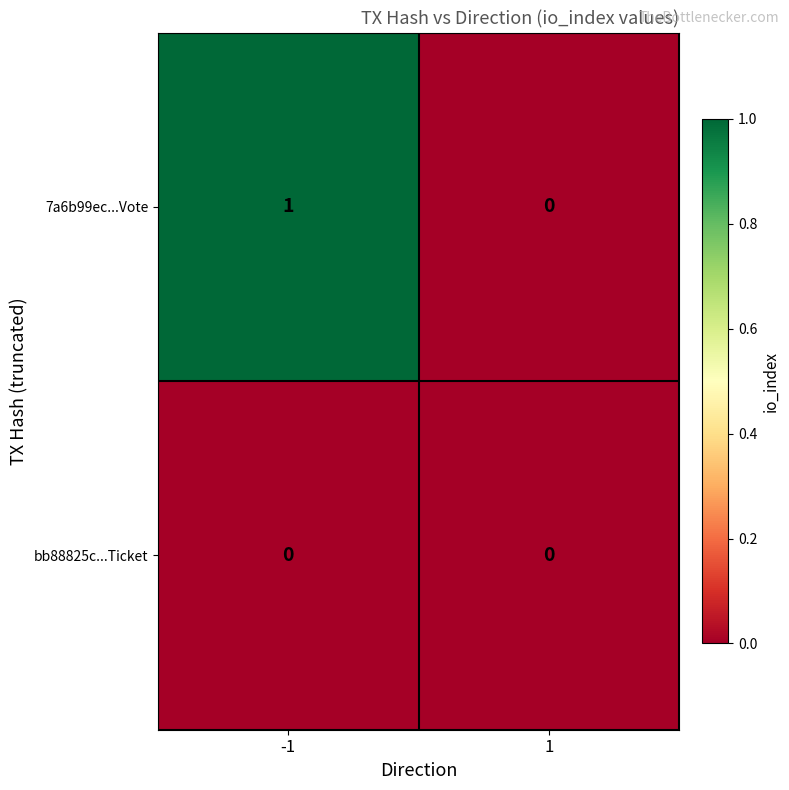

Rank the categories by 7a6b99ec...Vote value from highest to lowest.

-1, 1